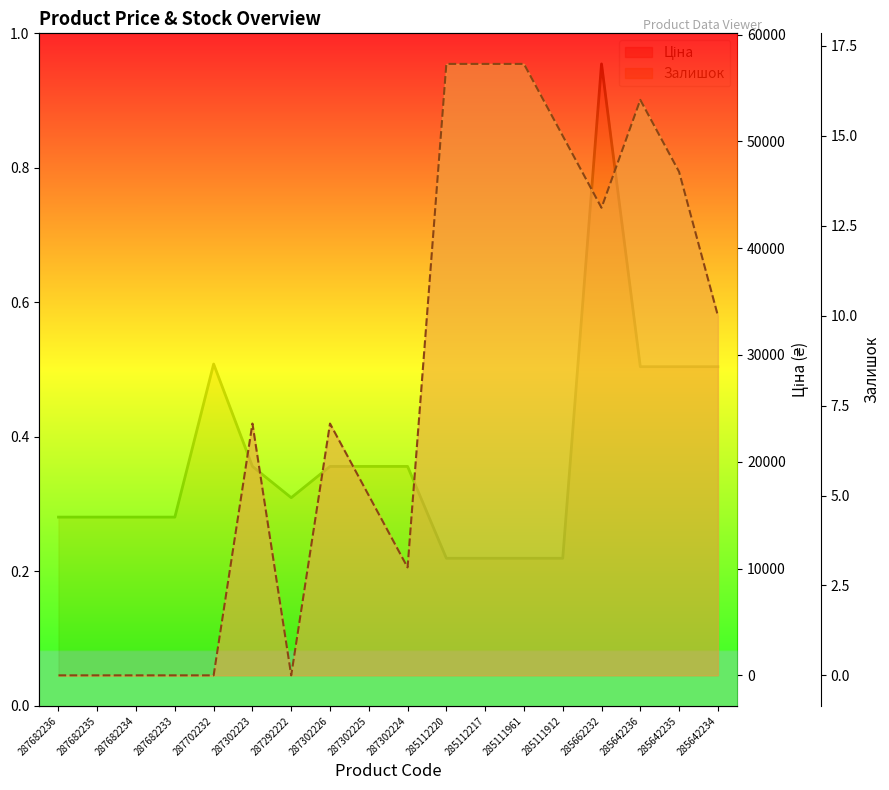

How many data points in Ціна are less than 19564?

9